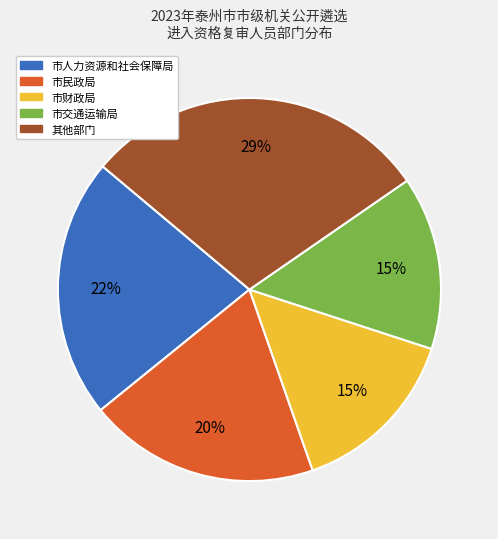

To the nearest percent, what is the average slice percentage?

20%